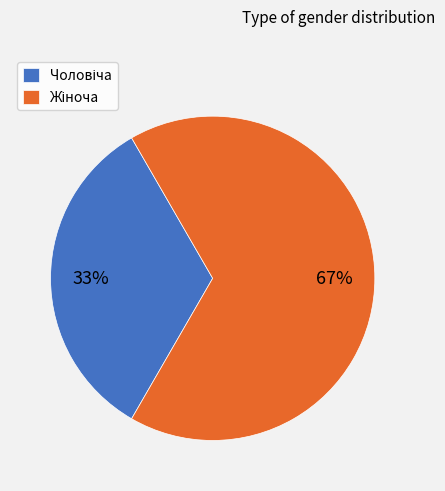

Is there a majority slice in this chart?

Yes